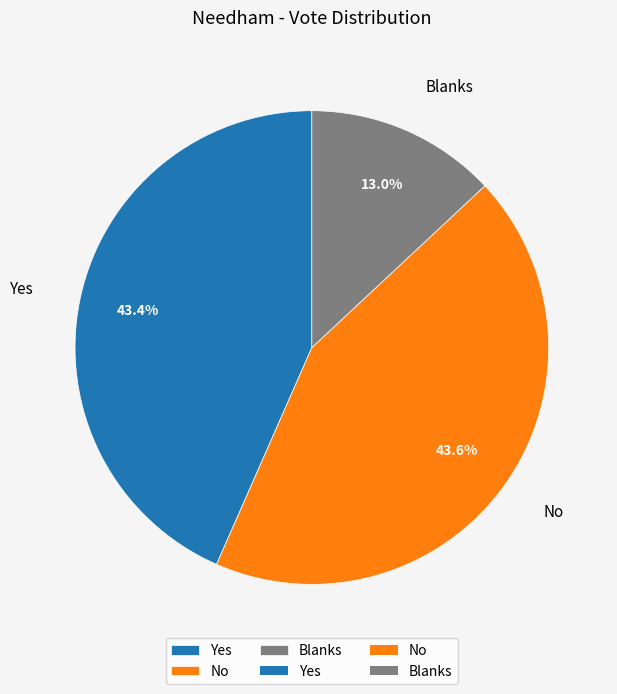

Count the number of slices in the pie.

3